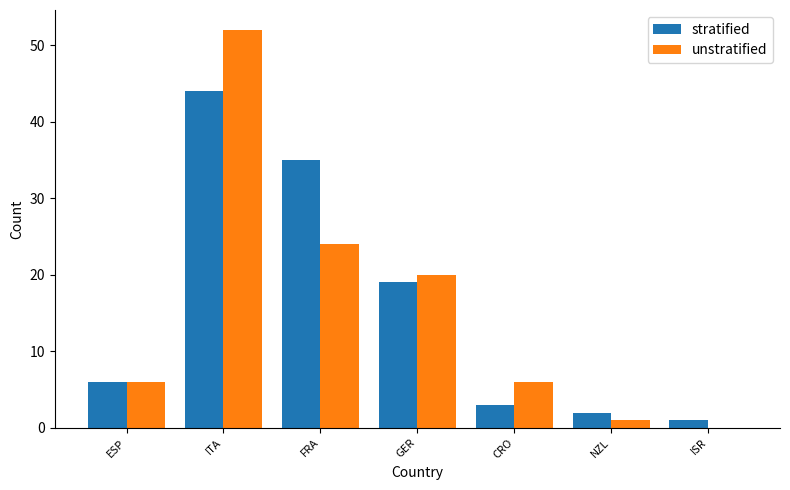

At which category is the sum across all series the highest?

ITA